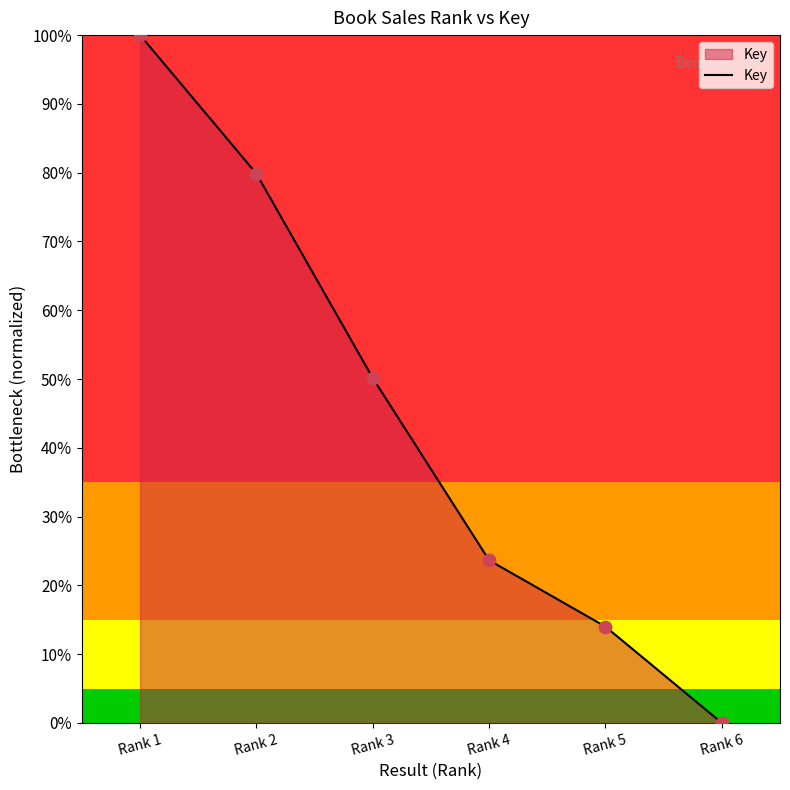

Between Rank 5 and Rank 3, which is larger?

Rank 3